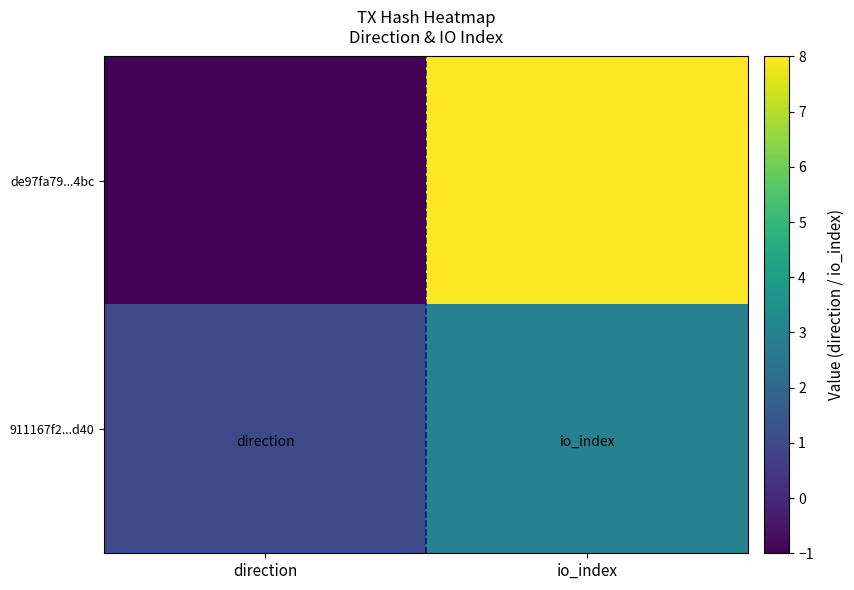

Reading left to right, list all the values displayed in this chart.

de97fa79...4bc: direction=-1	io_index=8
911167f2...d40: direction=1	io_index=3